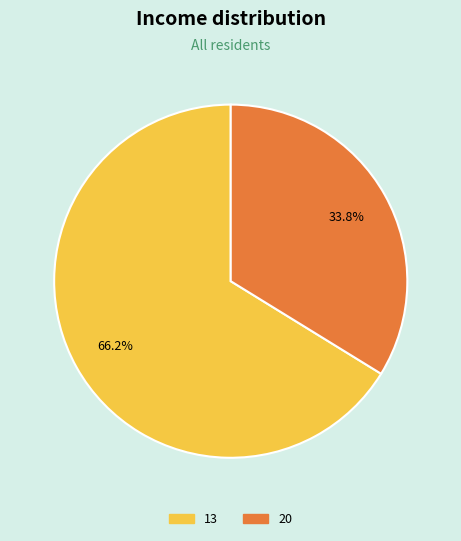

True or false: 13 accounts for 66% of the total.

True